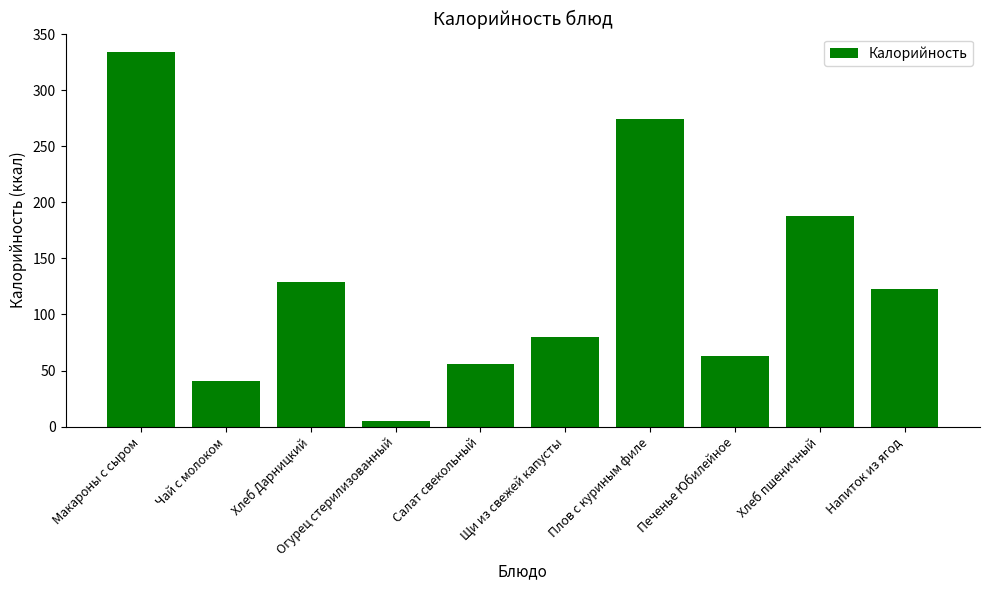

Count the number of values greater than 122.

5